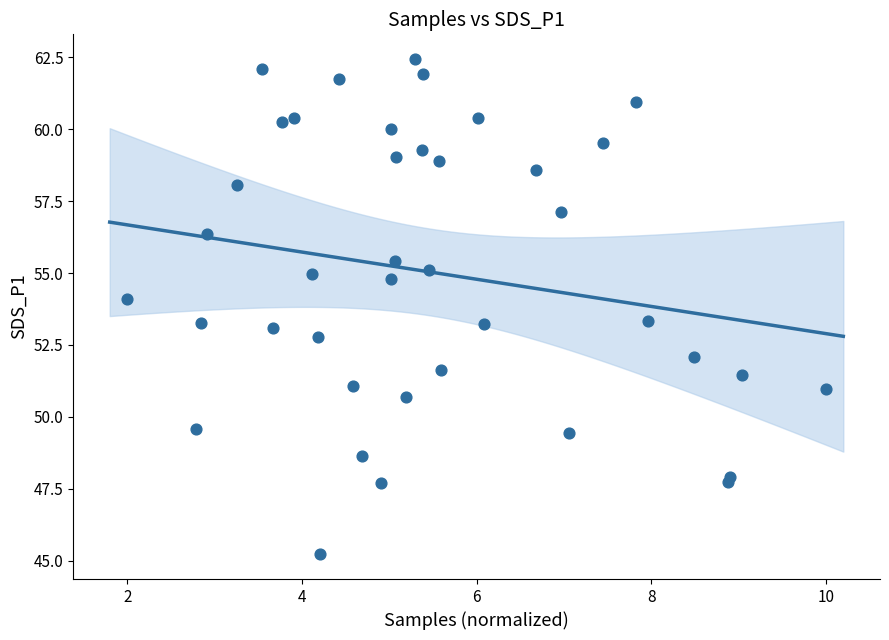

What is the range of X values (max minus min)?

8.0